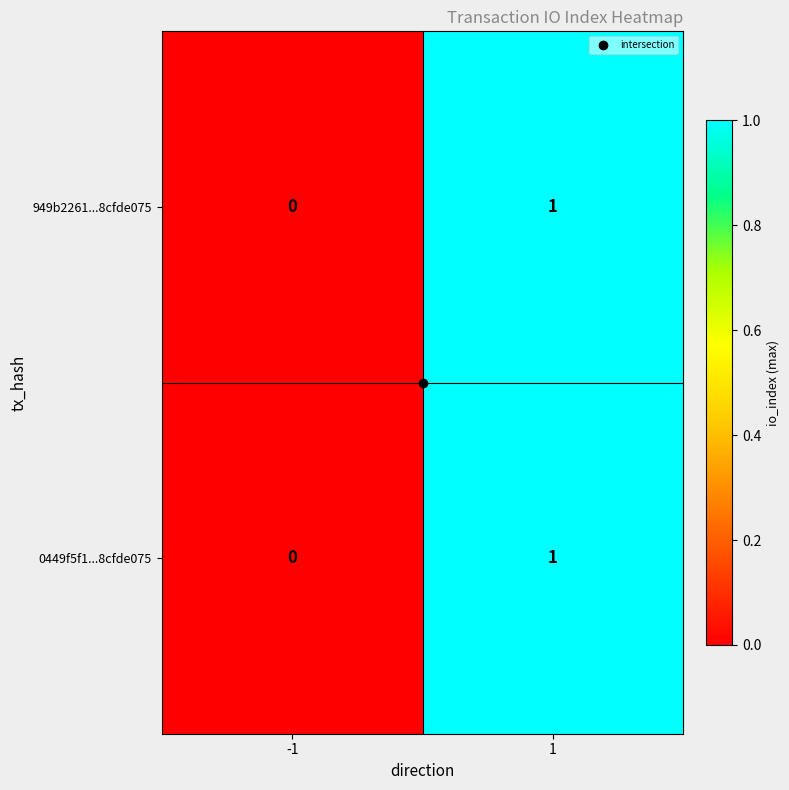

Is the value of 949b2261...8cfde075 at -1 greater than the value of 0449f5f1...8cfde075 at 1?

No